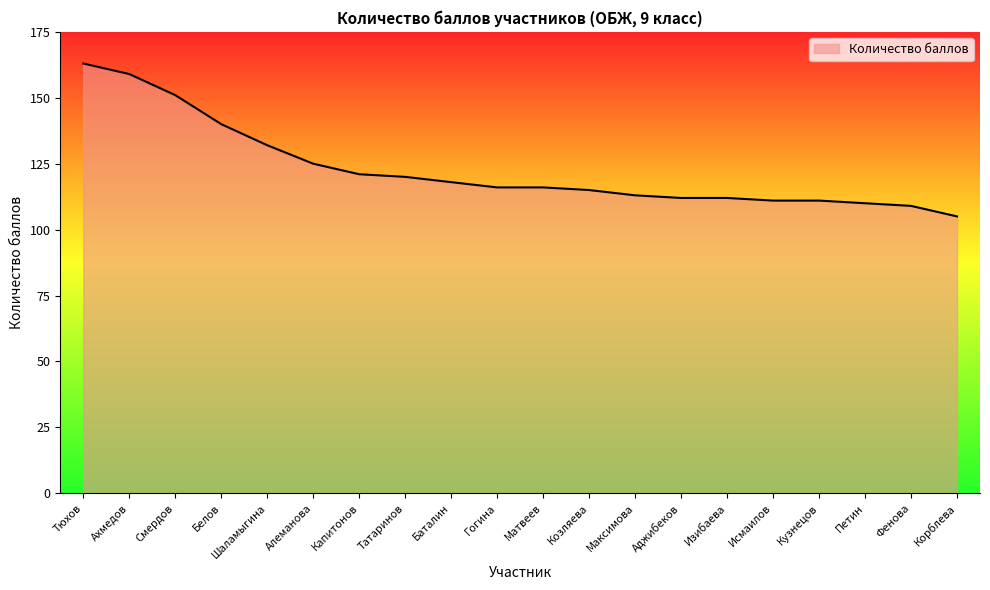

Reading left to right, what are all the values shown in this chart?

Тюхов=163	Ахмедов=159	Смердов=151	Белов=140	Шаламыгина=132	Алеманова=125	Капитонов=121	Татаринов=120	Баталин=118	Гогина=116	Матвеев=116	Козляева=115	Максимова=113	Аджибеков=112	Изибаева=112	Исмаилов=111	Кузнецов=111	Петин=110	Фенова=109	Корблева=105